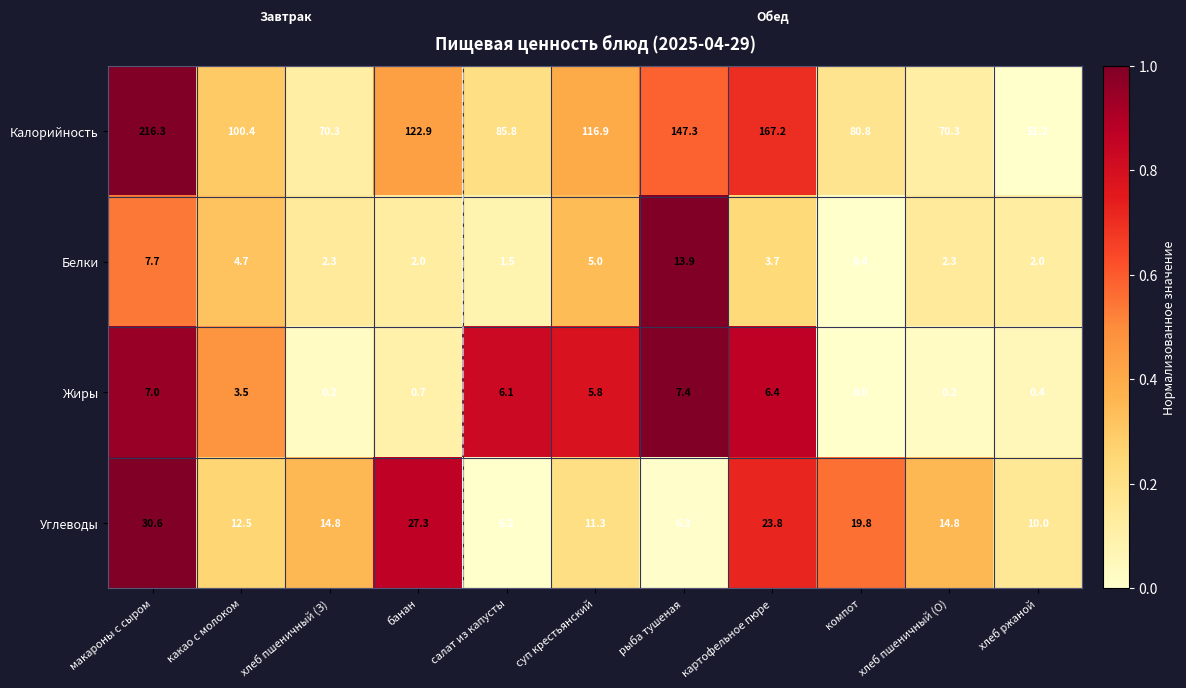

List the series in order of their peak value, highest first.

Калорийность, Углеводы, Белки, Жиры